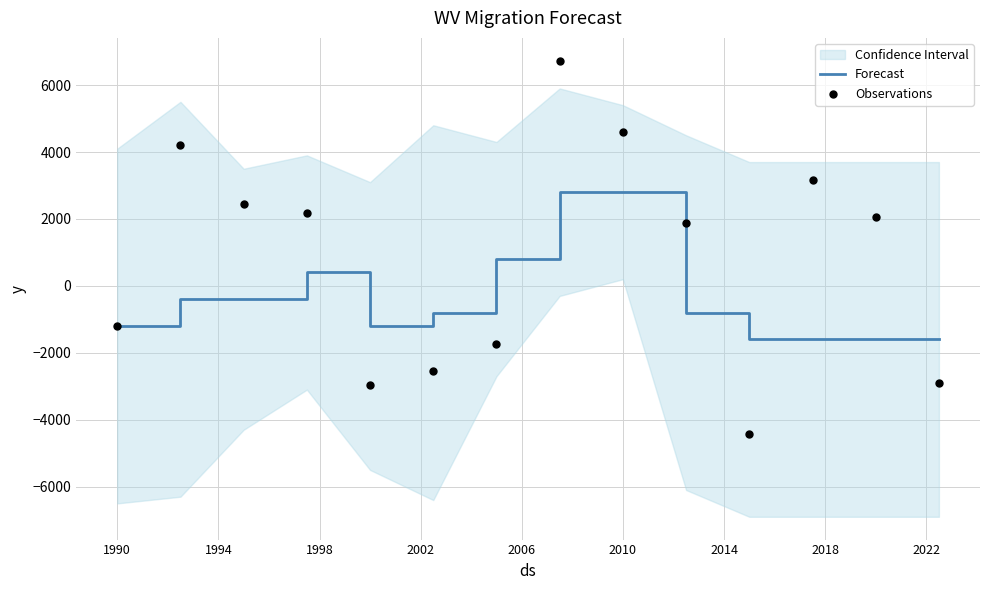

Which series contains the highest Y value?

Observations